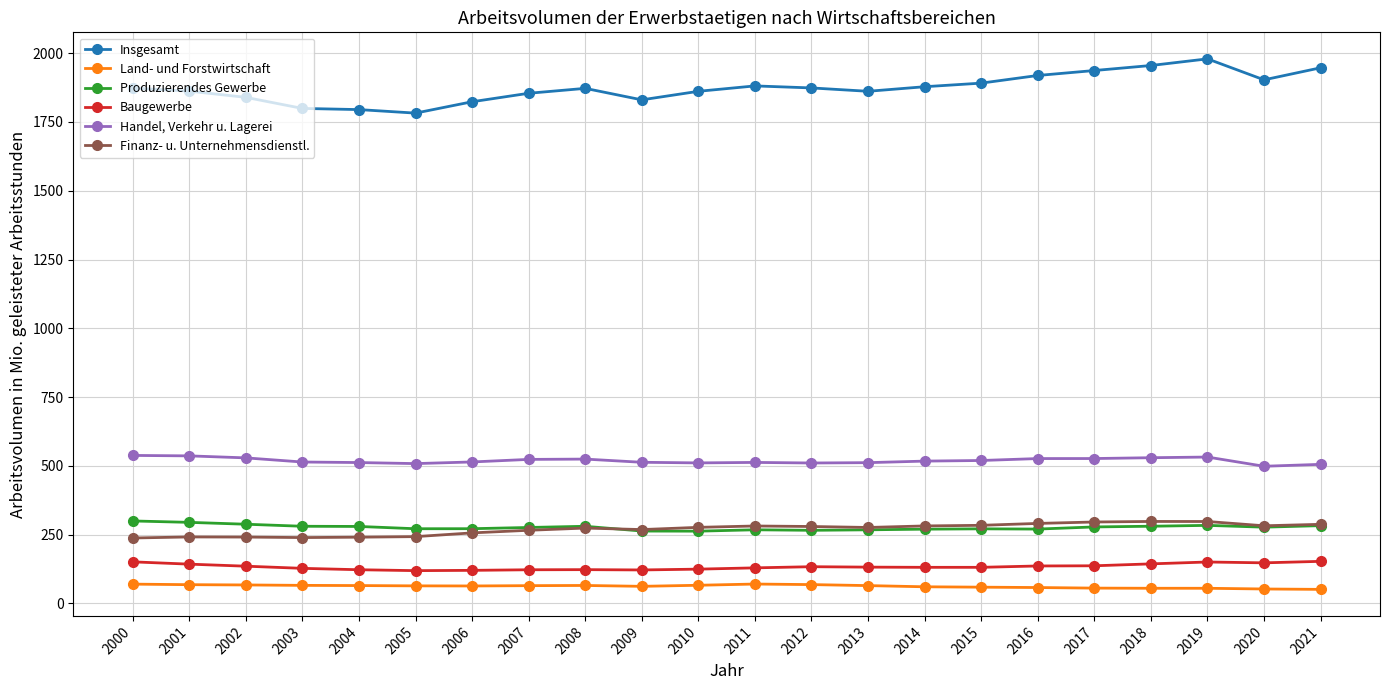

List the series in order of their peak value, highest first.

Insgesamt, Handel, Verkehr u. Lagerei, Produzierendes Gewerbe, Finanz- u. Unternehmensdienstl., Baugewerbe, Land- und Forstwirtschaft